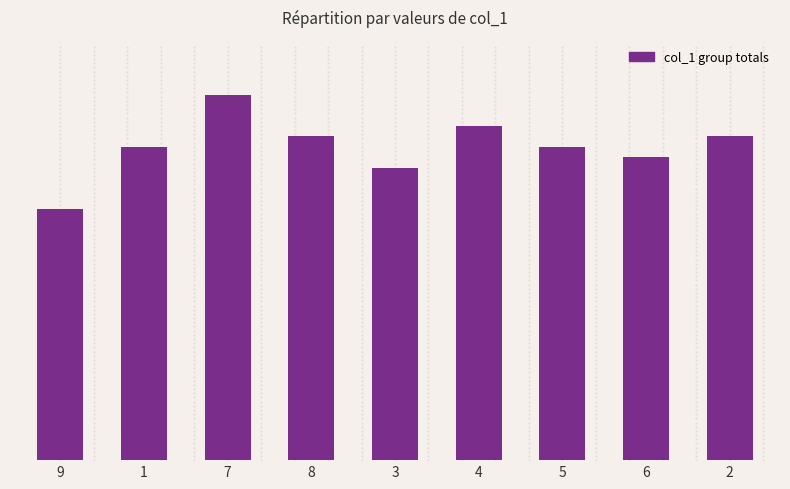

Are the bars horizontal?

No